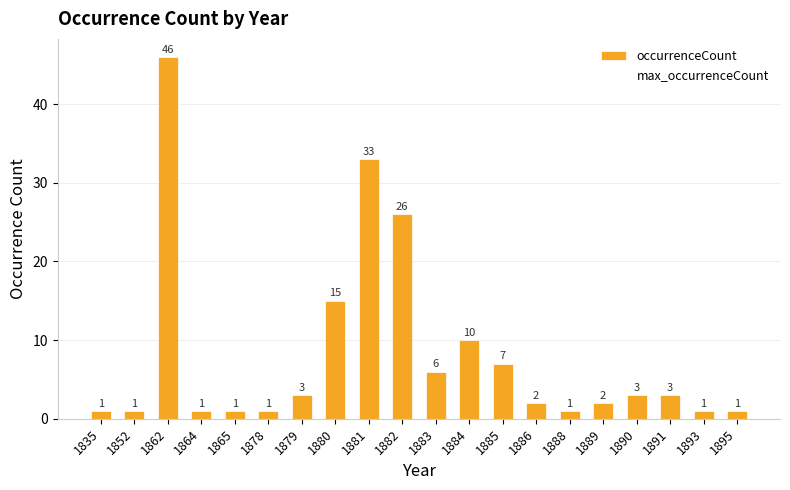

Does the chart contain stacked bars?

No